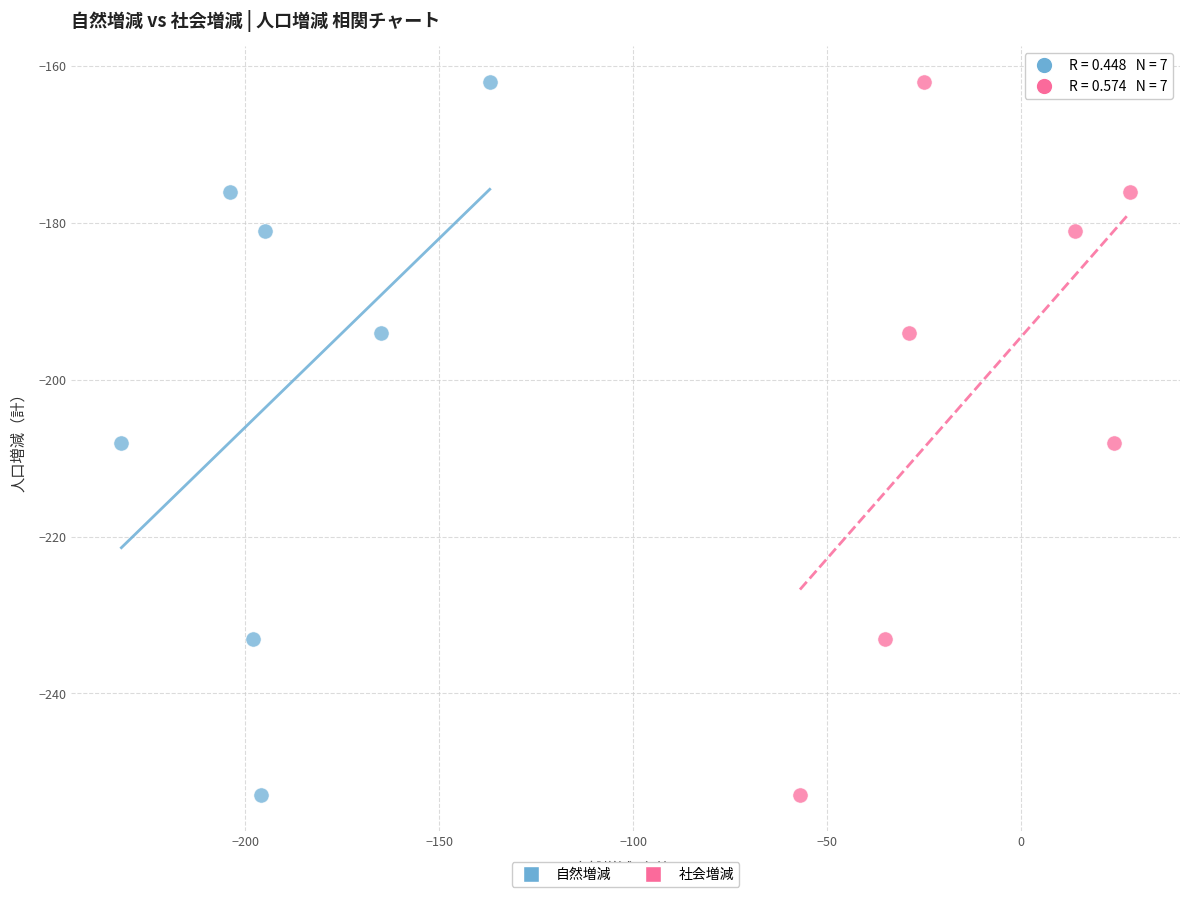

What are all the series names shown in the legend?

自然増減, 社会増減